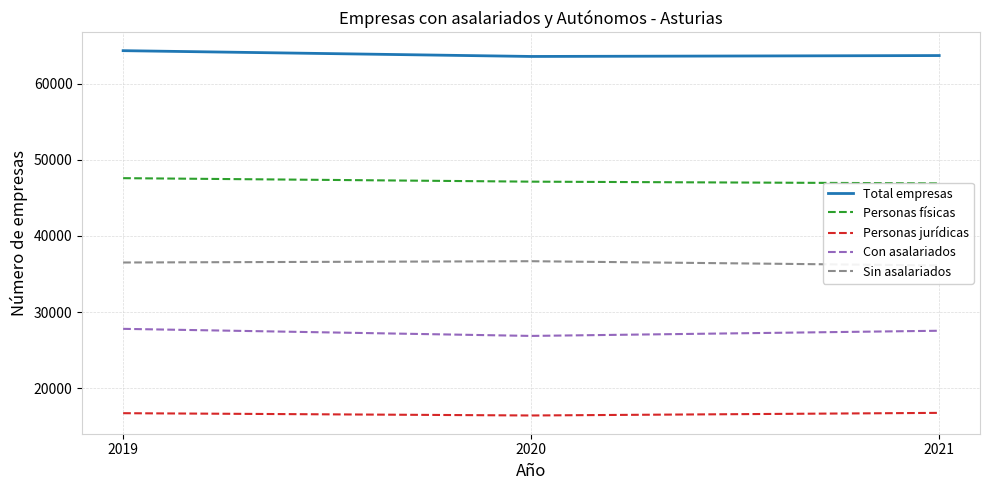

How many series are shown in this chart?

5